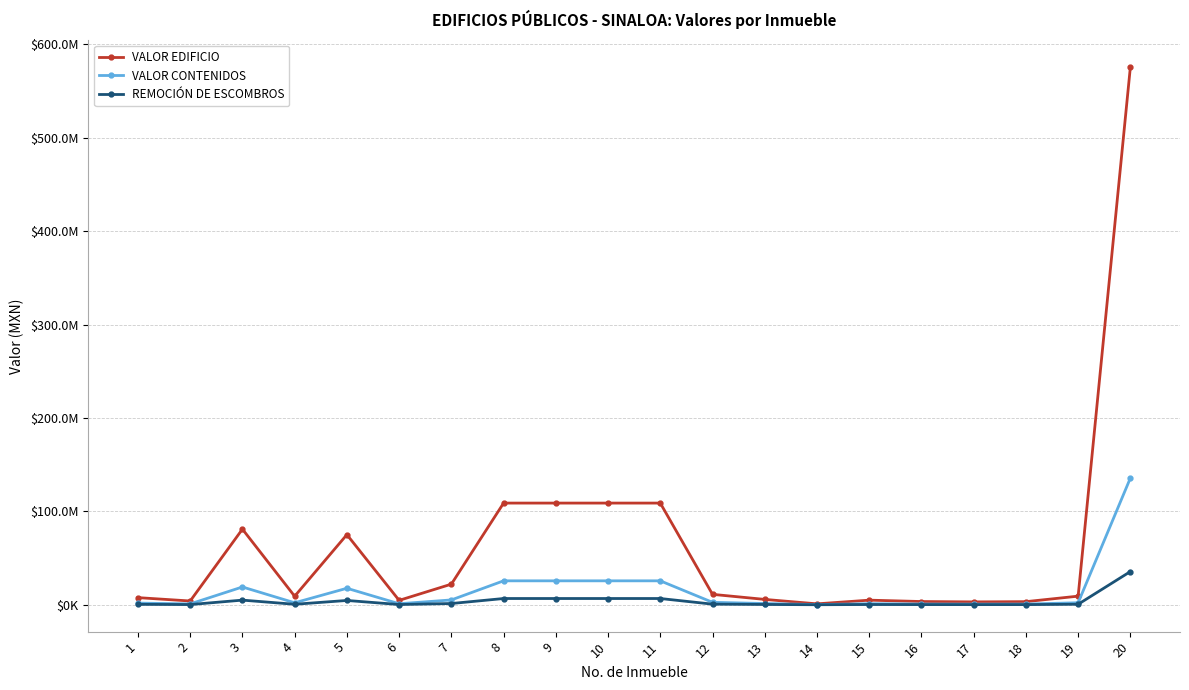

True or false: VALOR EDIFICIO and REMOCIÓN DE ESCOMBROS cross at least once.

False